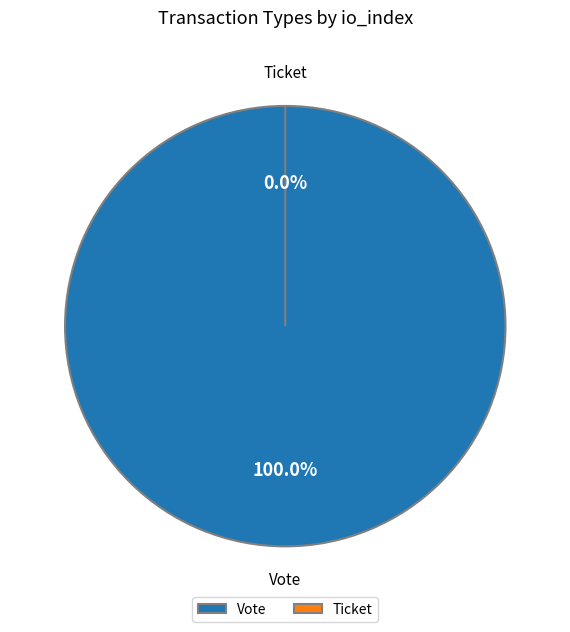

Does any single category account for the majority?

Yes